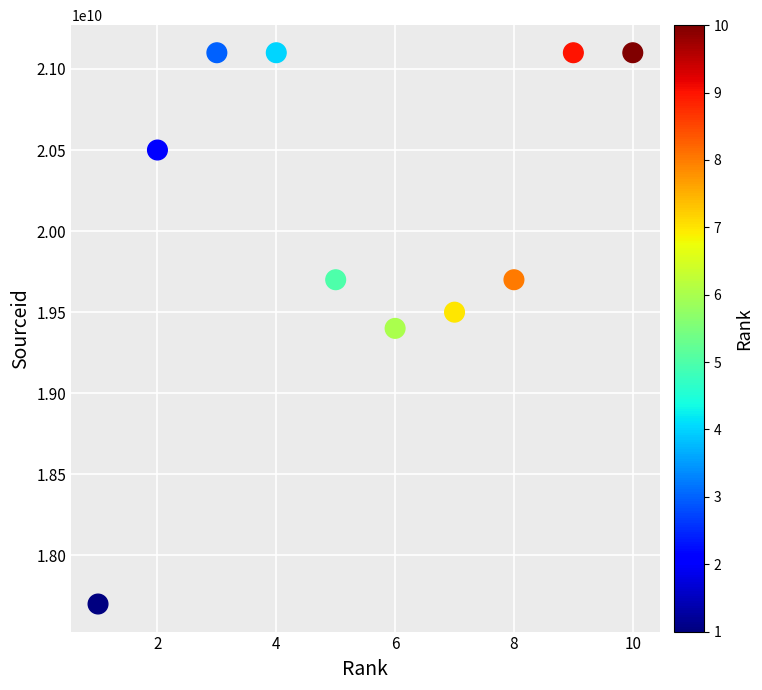

What is the range of X values (max minus min)?

9